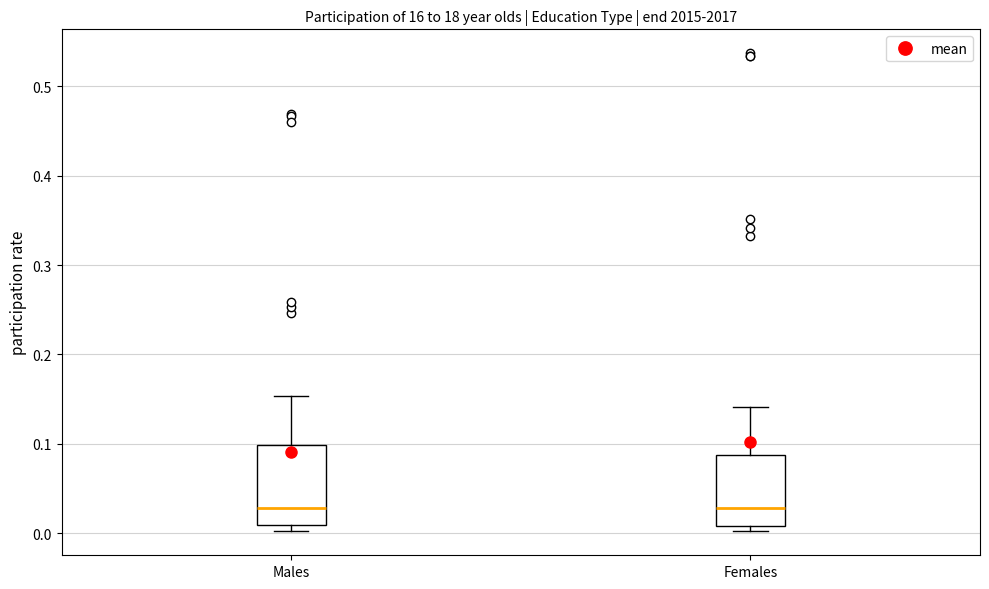

Reading left to right, read every box against the y-axis: the position of its median line, the range the box covers, and the ends of its whiskers. The values are not printed on the chart, so give them approximately, as read against the axis.

Males: median 0.03, box 0.01 to 0.10, whiskers 0.00 to 0.15
Females: median 0.03, box 0.01 to 0.09, whiskers 0.00 to 0.14